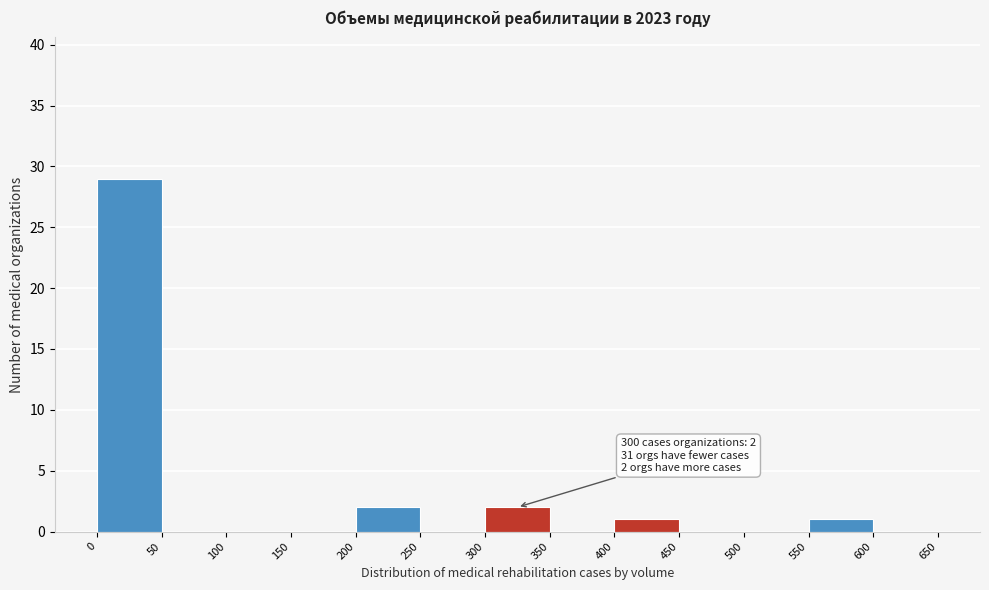

Which range on the x-axis has the tallest bar?

0 to 50